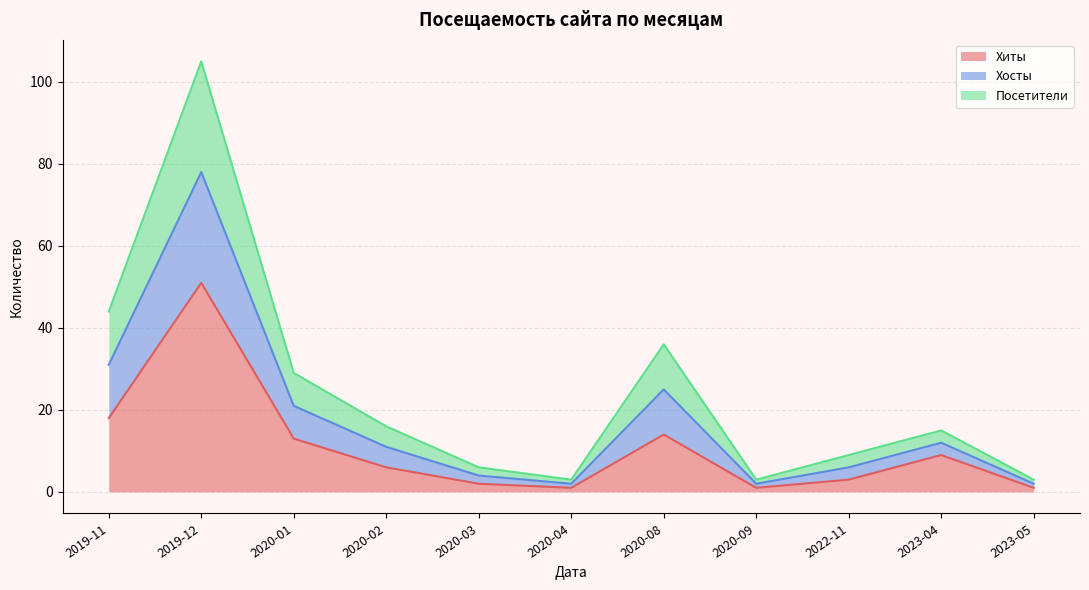

How many lines are shown in the chart?

3